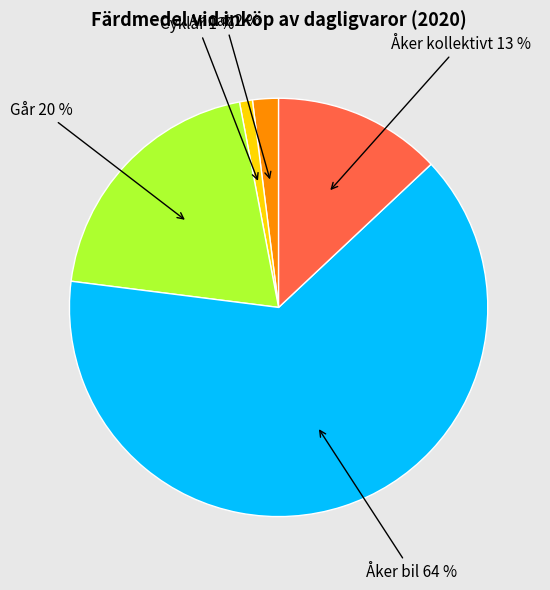

Is there a majority slice in this chart?

Yes